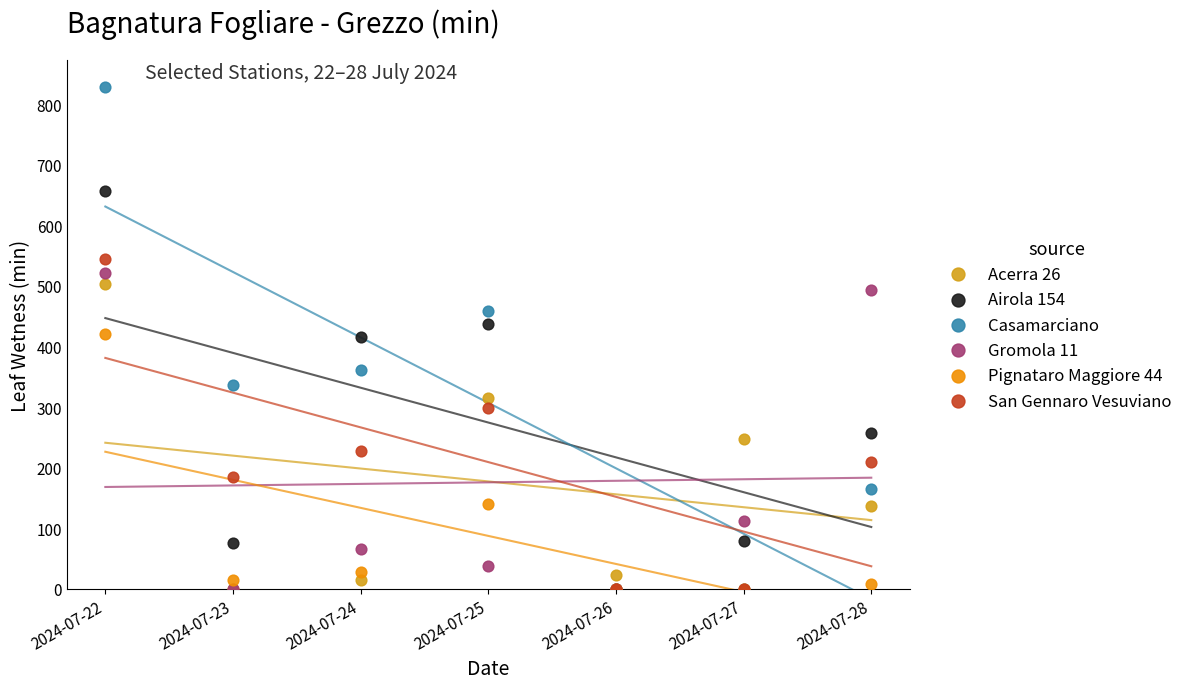

What are all the series names shown in the legend?

Acerra 26, Airola 154, Casamarciano, Gromola 11, Pignataro Maggiore 44, San Gennaro Vesuviano